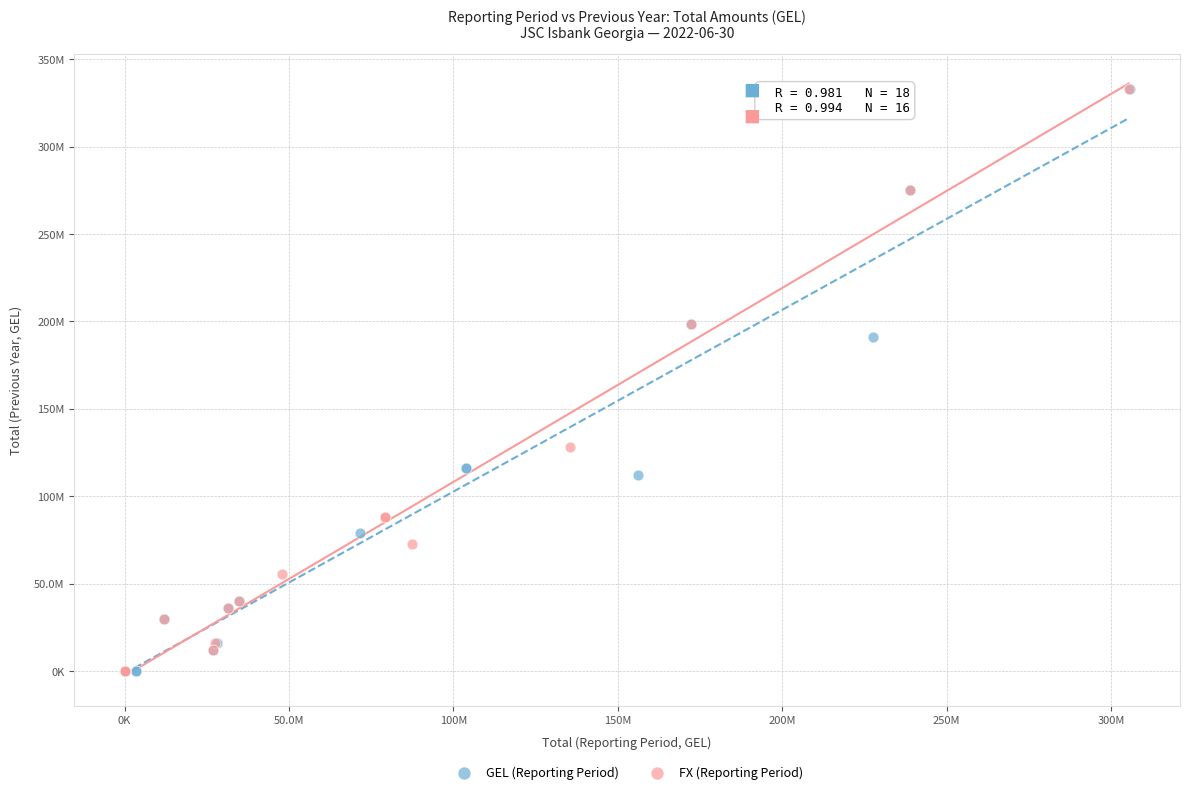

What are all the series names shown in the legend?

GEL (Reporting Period), FX (Reporting Period)